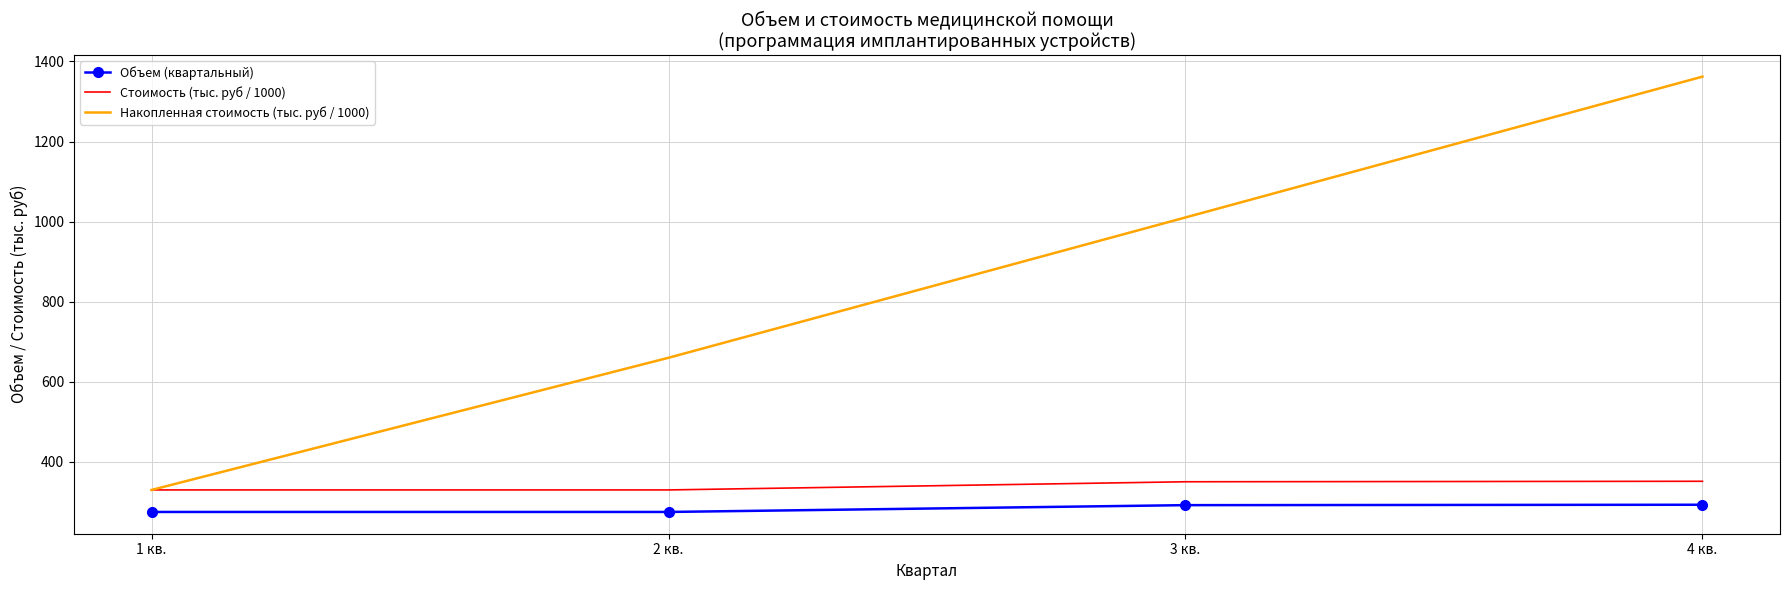

What is the maximum value for Объем (квартальный)?

293.0